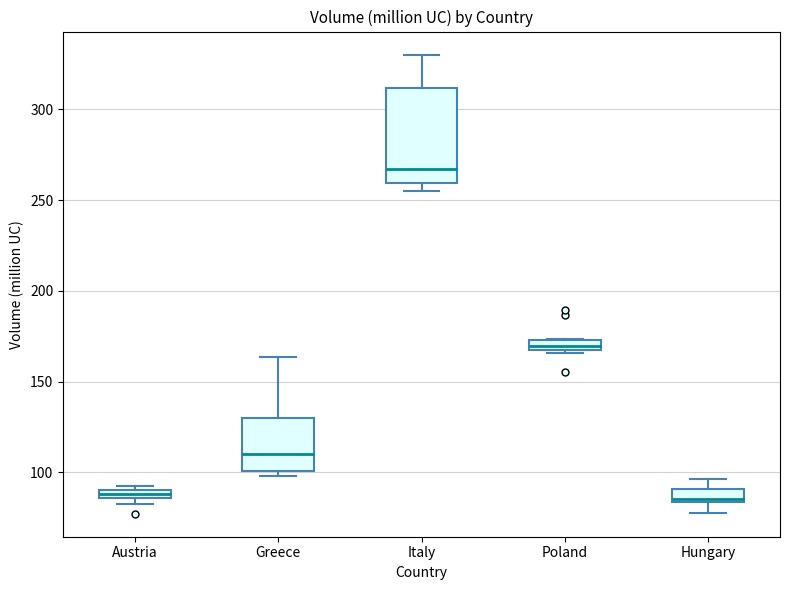

Which box's median line is the highest?

Italy